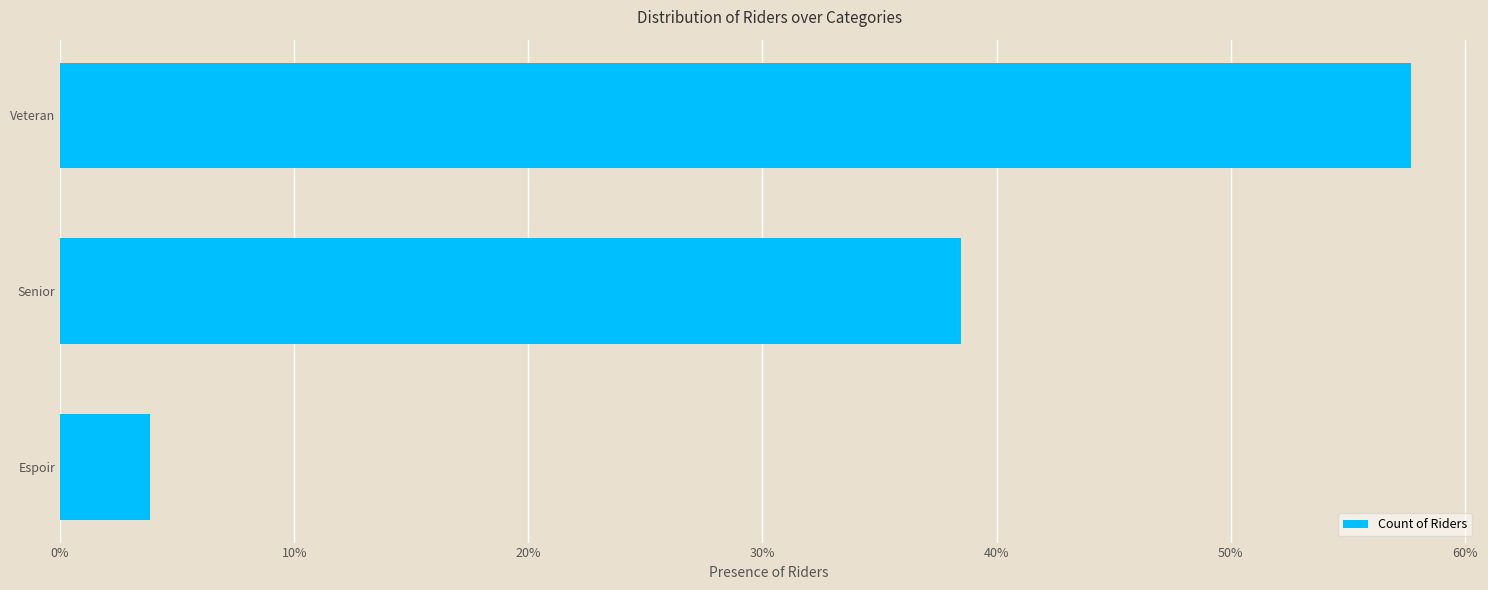

Count the number of categories in the chart.

3